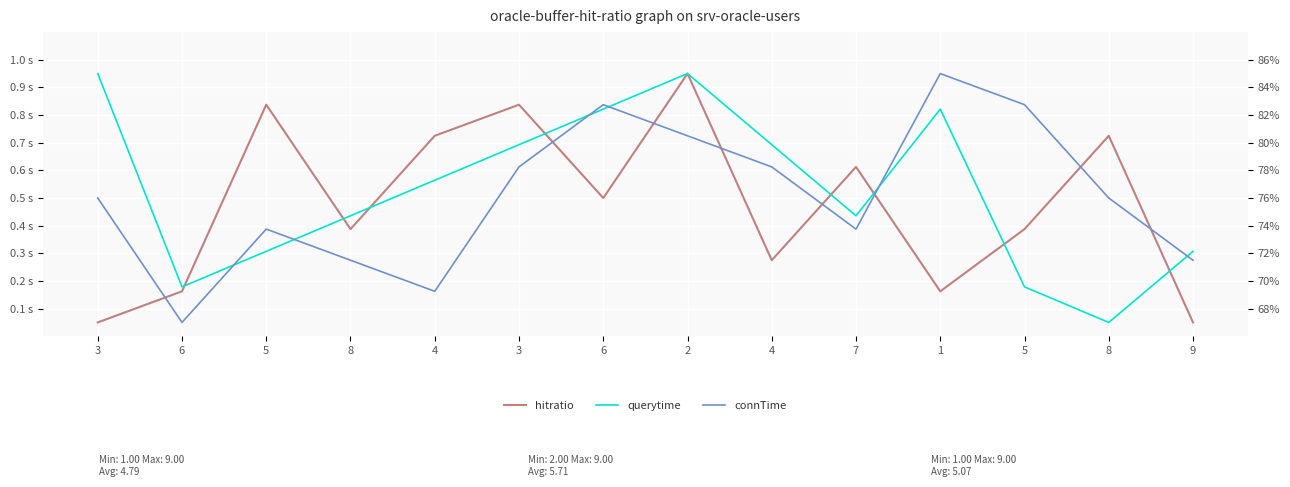

The querytime series shows 0.6 at 7. True or false?

False